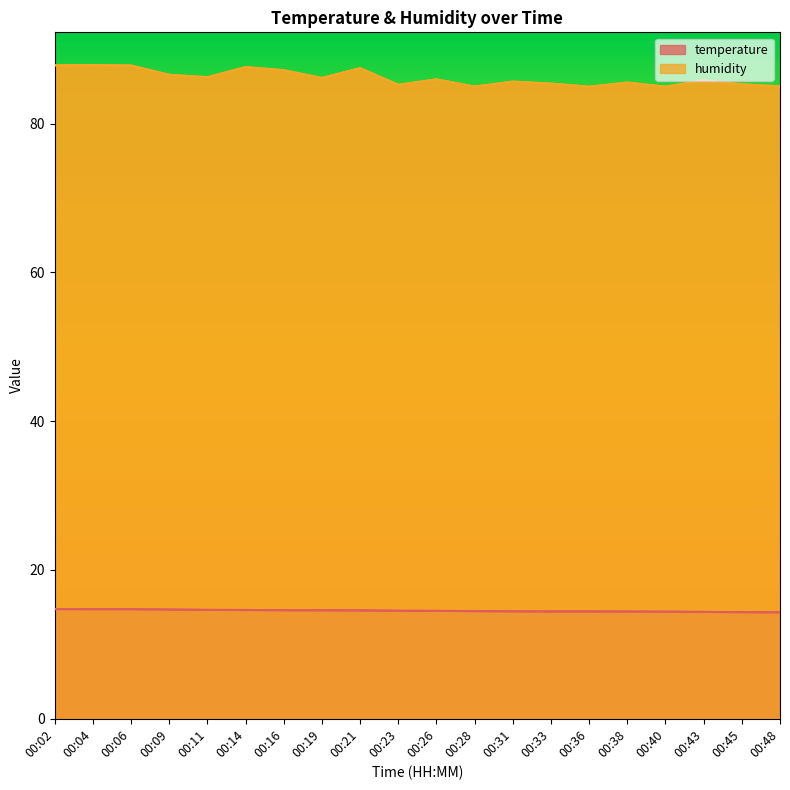

What is the value of the humidity point at the 1st from the left?

87.8